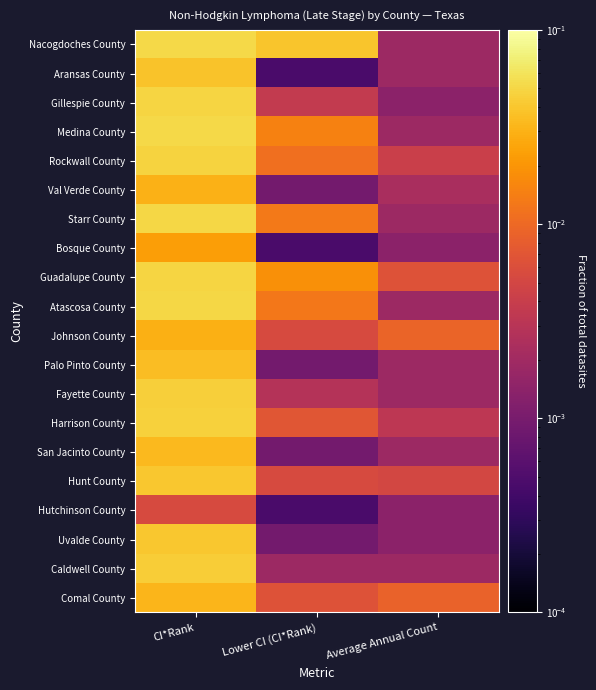

Between CI*Rank and Lower CI (CI*Rank), which is larger?

CI*Rank